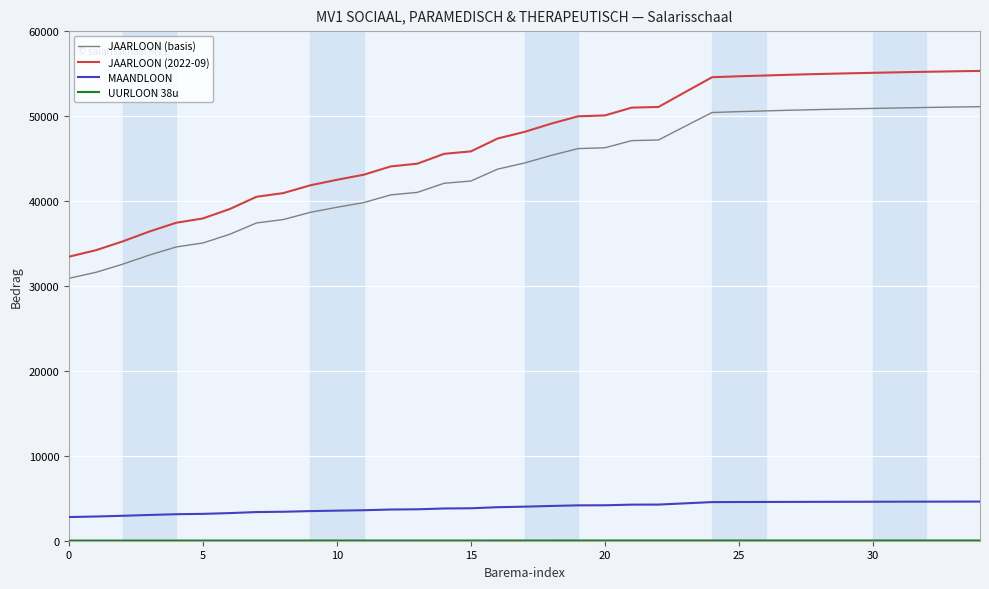

True or false: MAANDLOON and JAARLOON (2022-09) intersect in this chart.

False